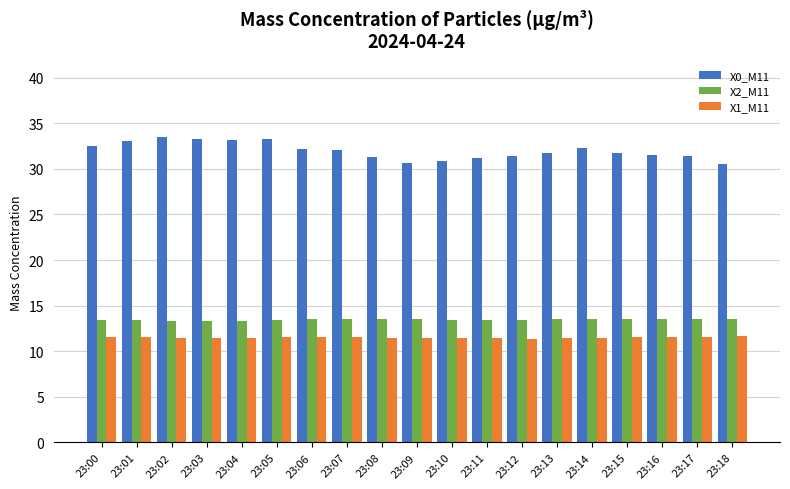

What is the lowest value of the X1_M11 series?

11.4